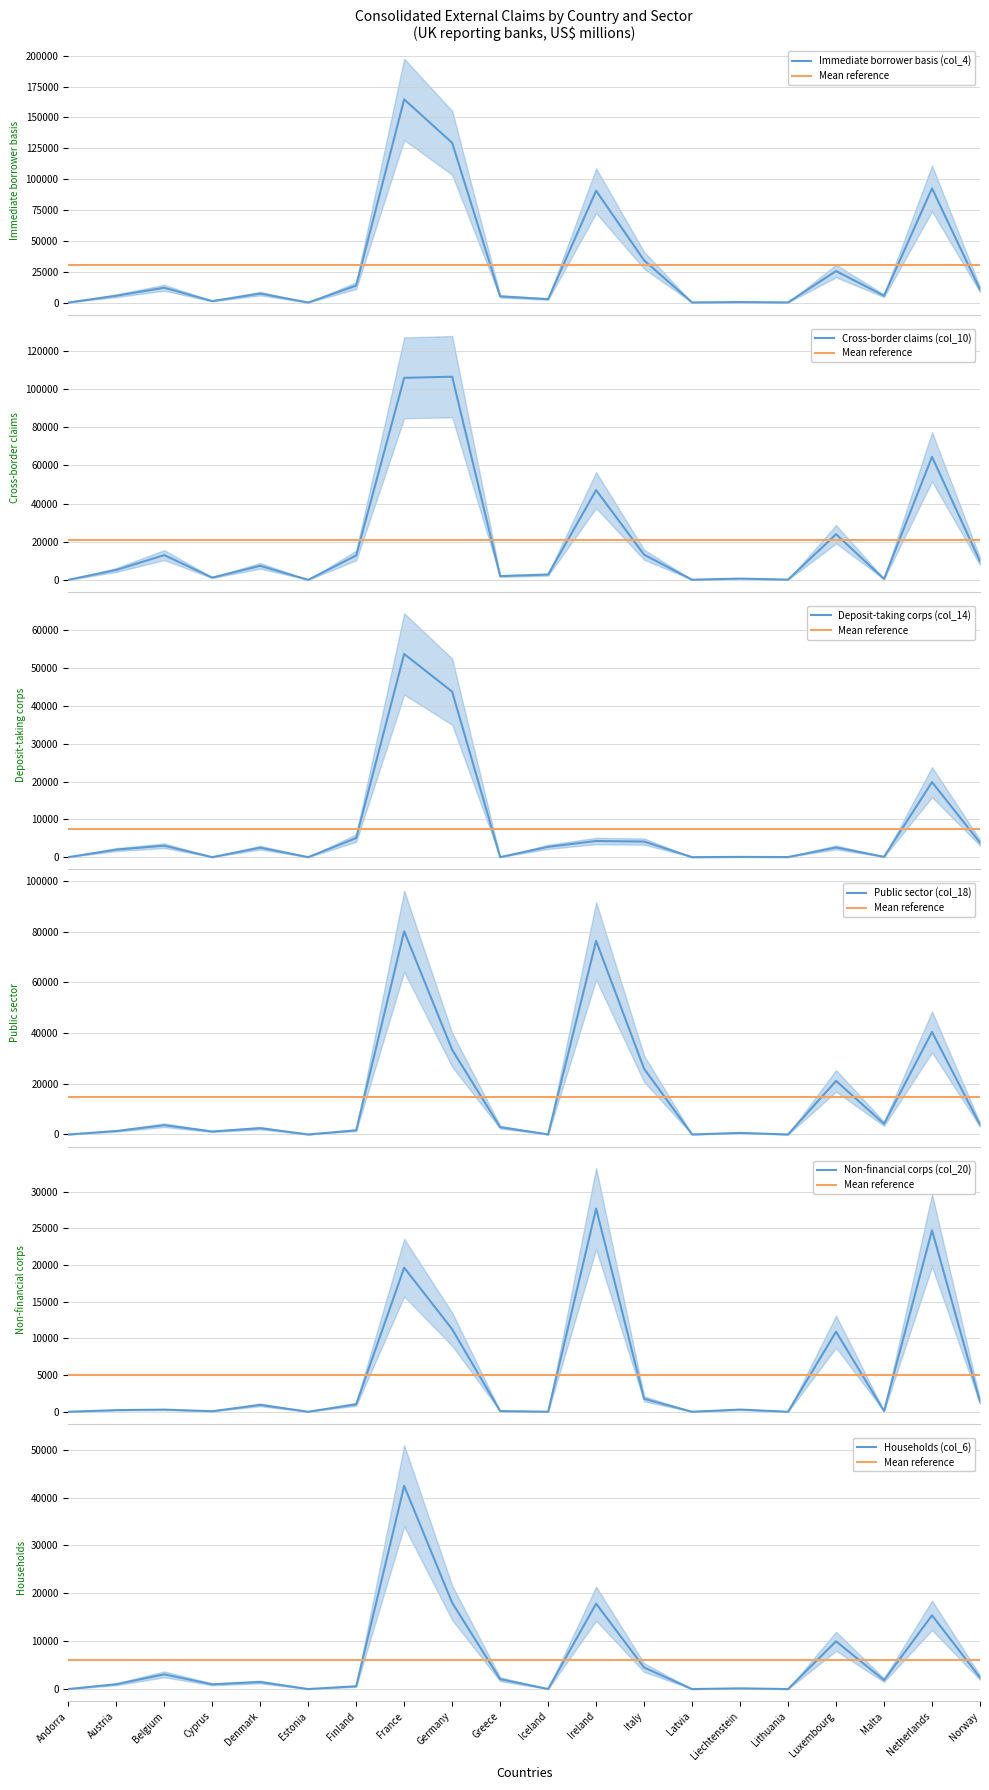

What is the difference between the second highest and second lowest values in the Deposit-taking corps (col_14) series?

43790